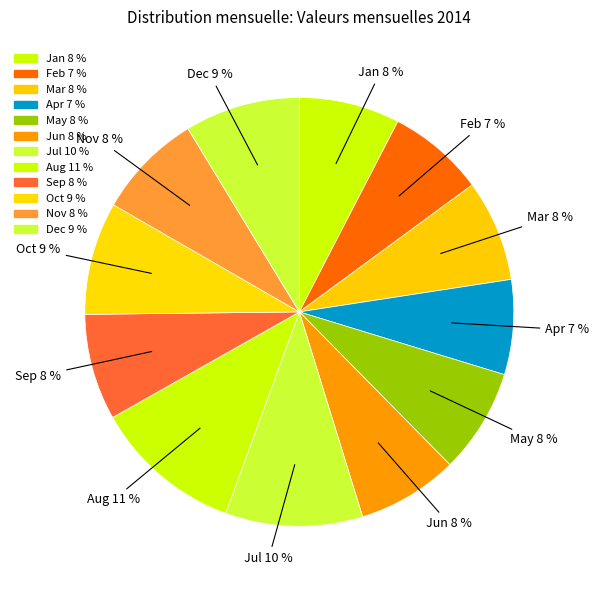

How many segments does this pie chart have?

12